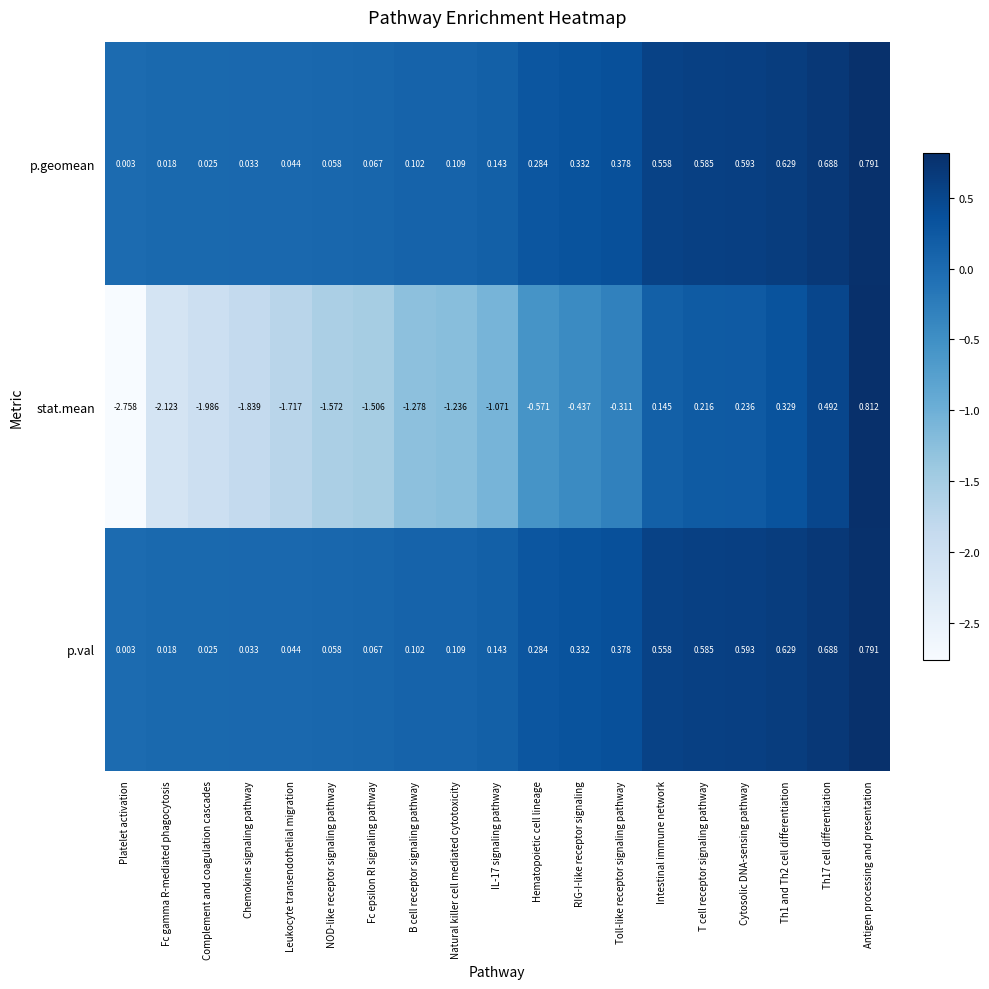

Where does the stat.mean series first go above -1?

Hematopoietic cell lineage